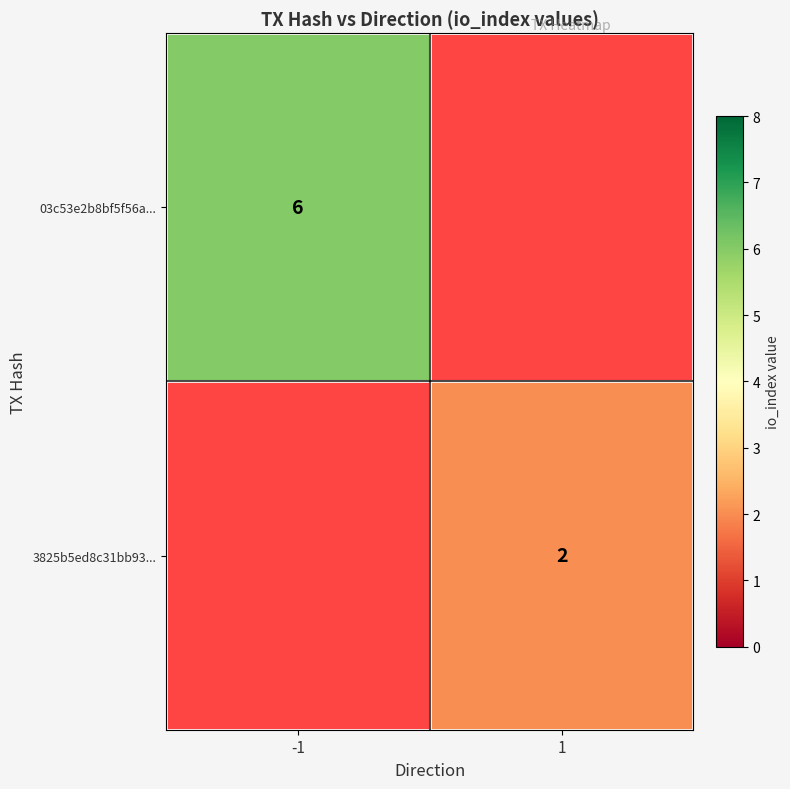

The 03c53e2b8bf5f56a... series shows 6 at -1. True or false?

True